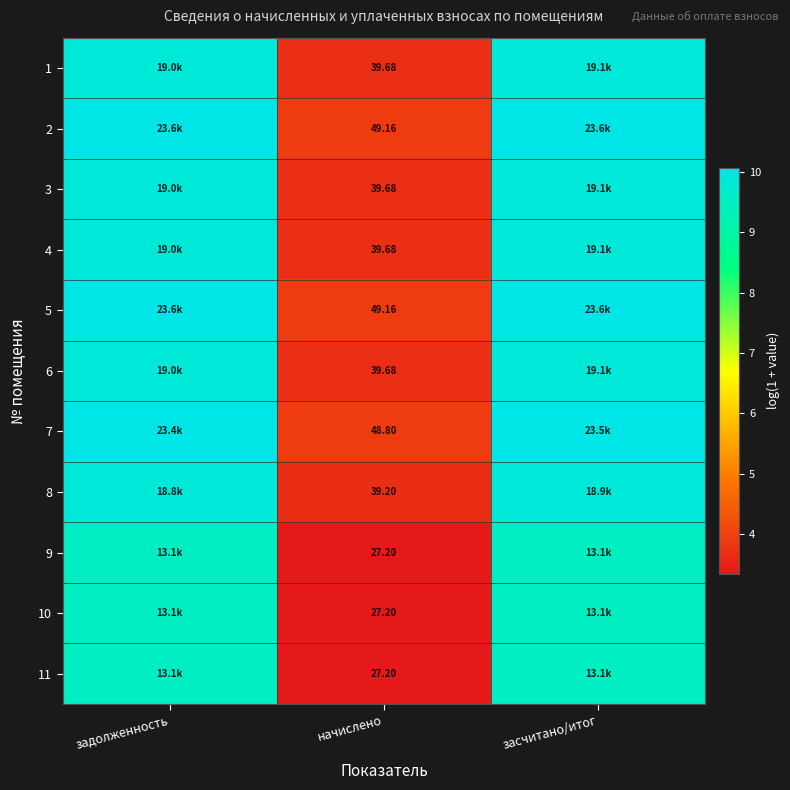

Is it true that 7 equals 6.6 at засчитано/итог?

False